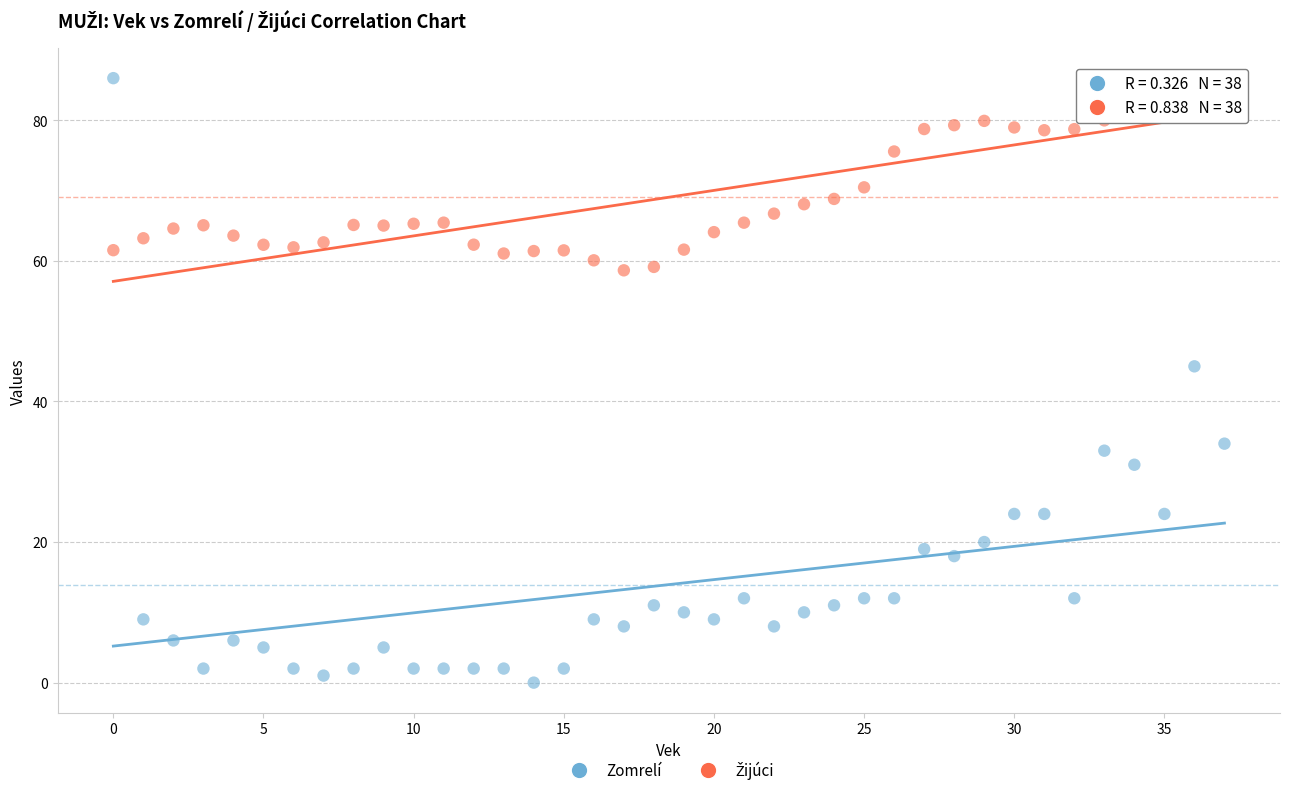

Across all series, what Y value is closest to 43?

45.0